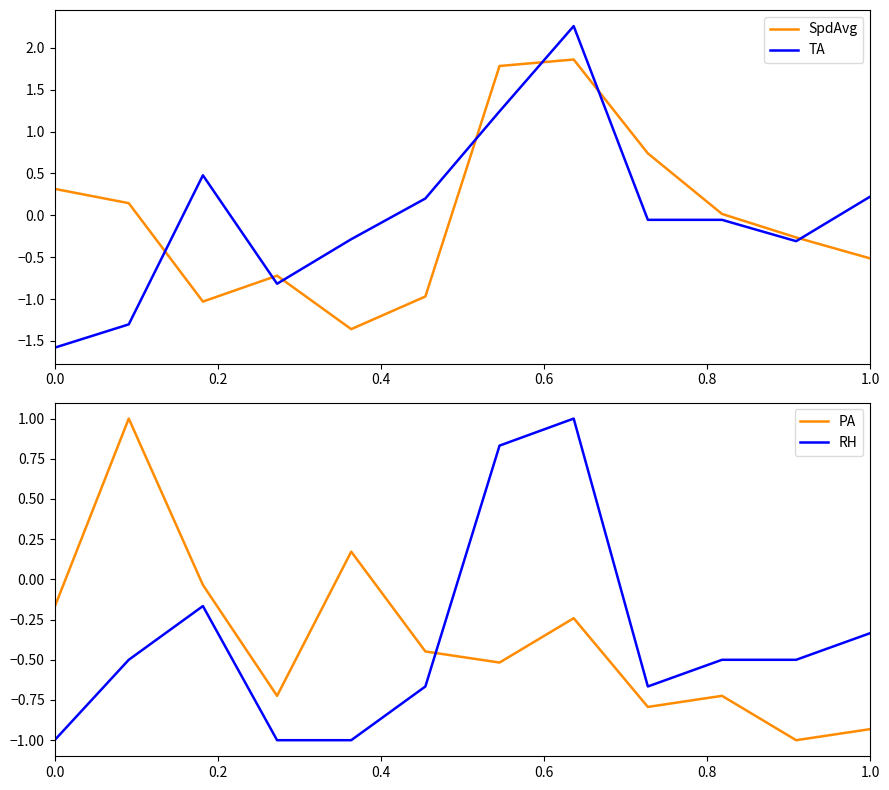

The TA series shows -2.2 at 0.0. True or false?

False